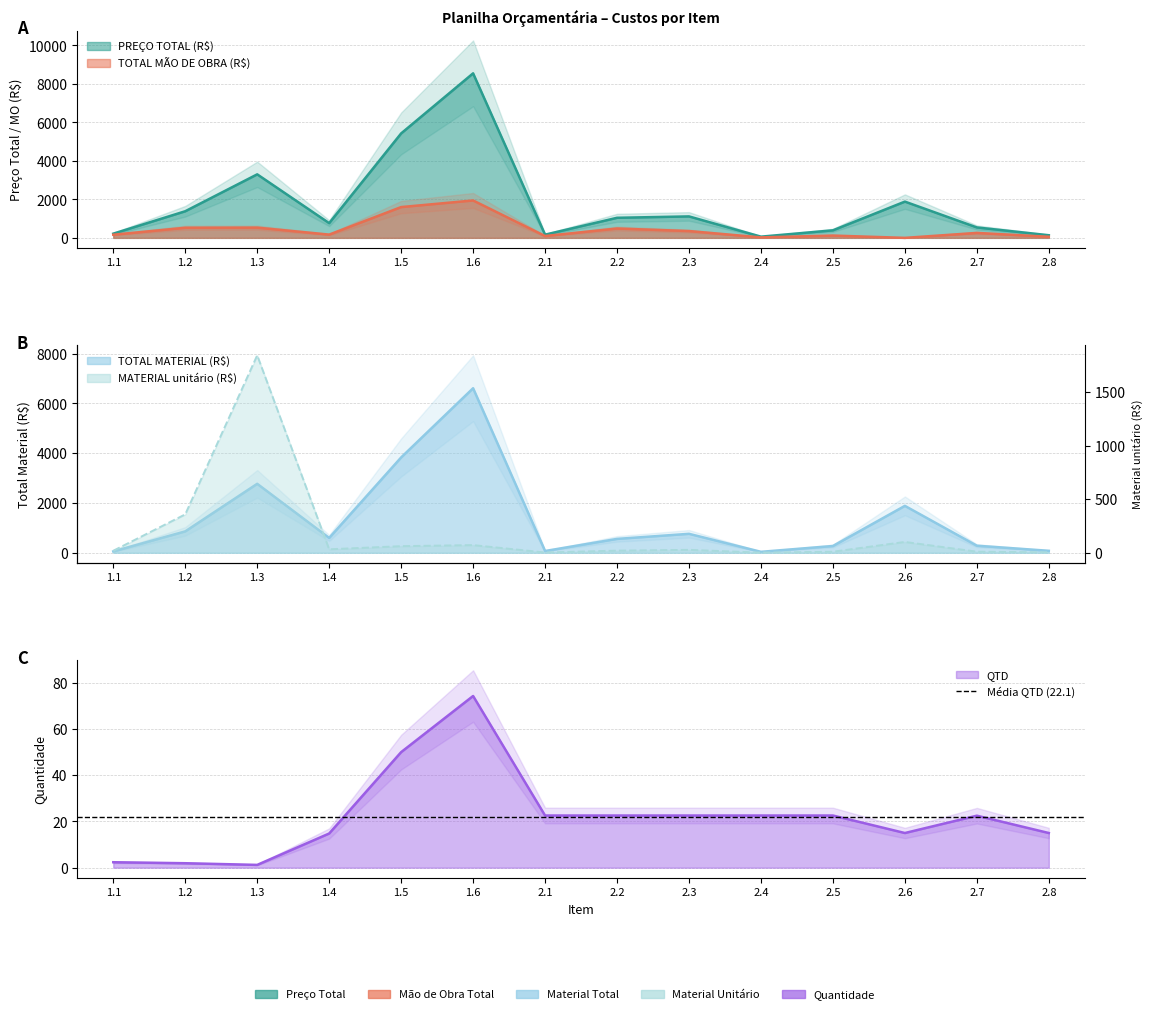

What is the minimum value for TOTAL MATERIAL (R$)?

38.4